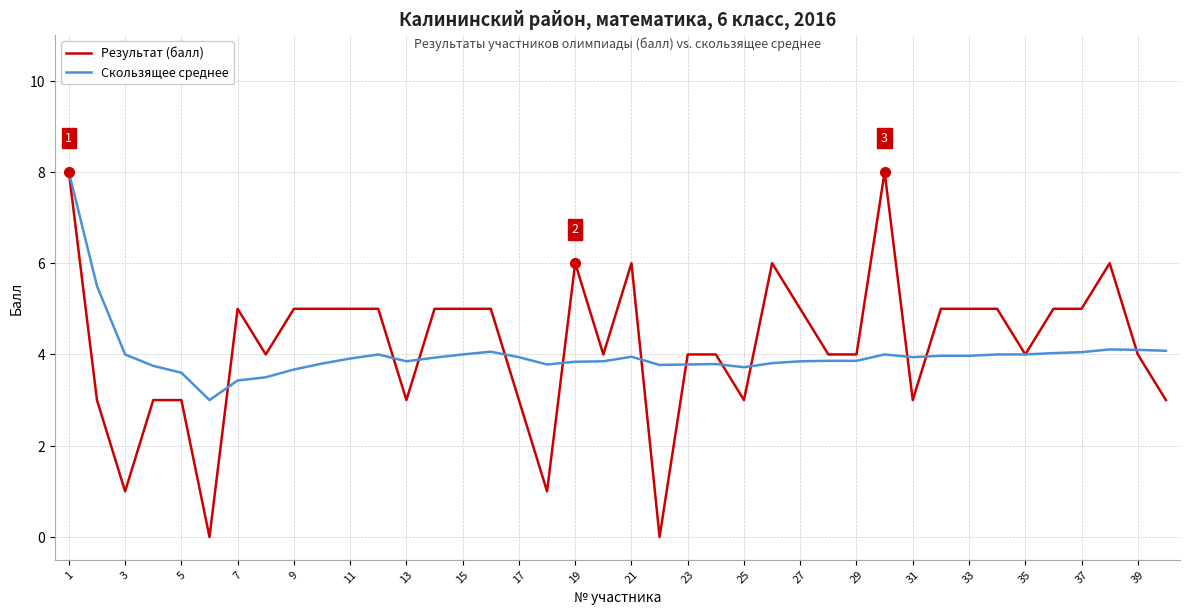

List the series in order of their overall mean, lowest first.

Скользящее среднее, Результат (балл)